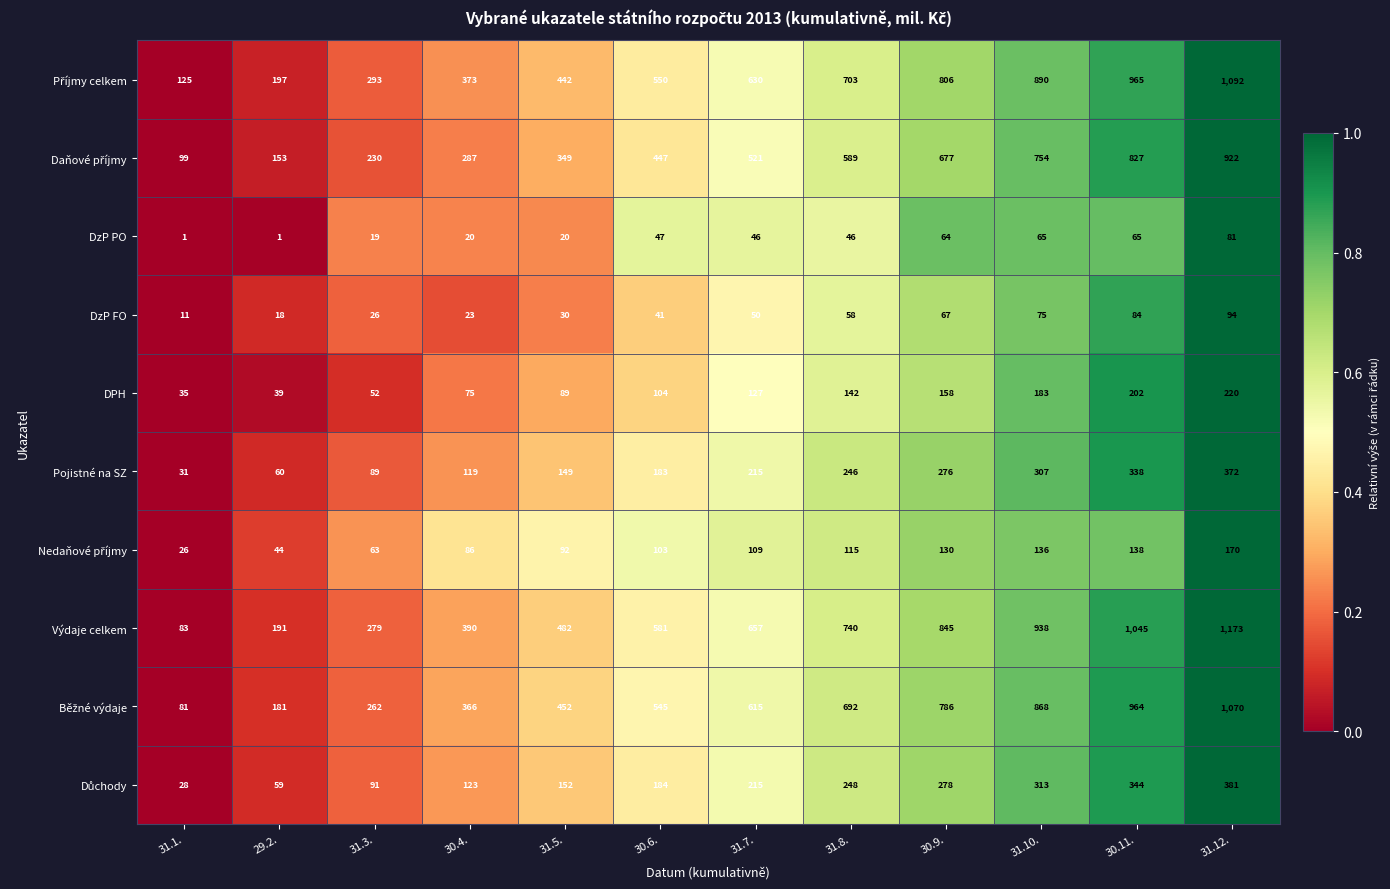

What is the greatest value displayed?

1173